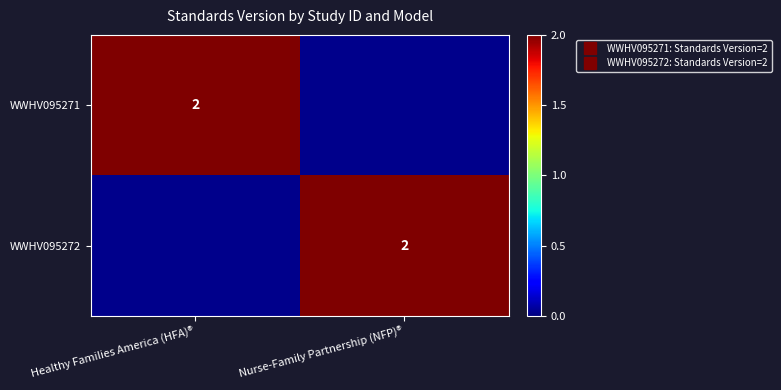

What is the approximate value of WWHV095271 at Healthy Families America (HFA)®?

2